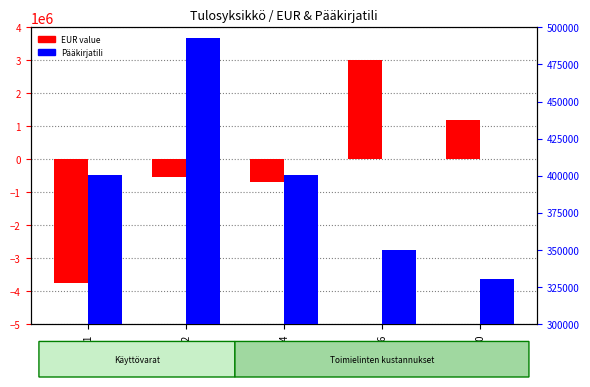

At which label does EUR value first exceed -553000?

1000026